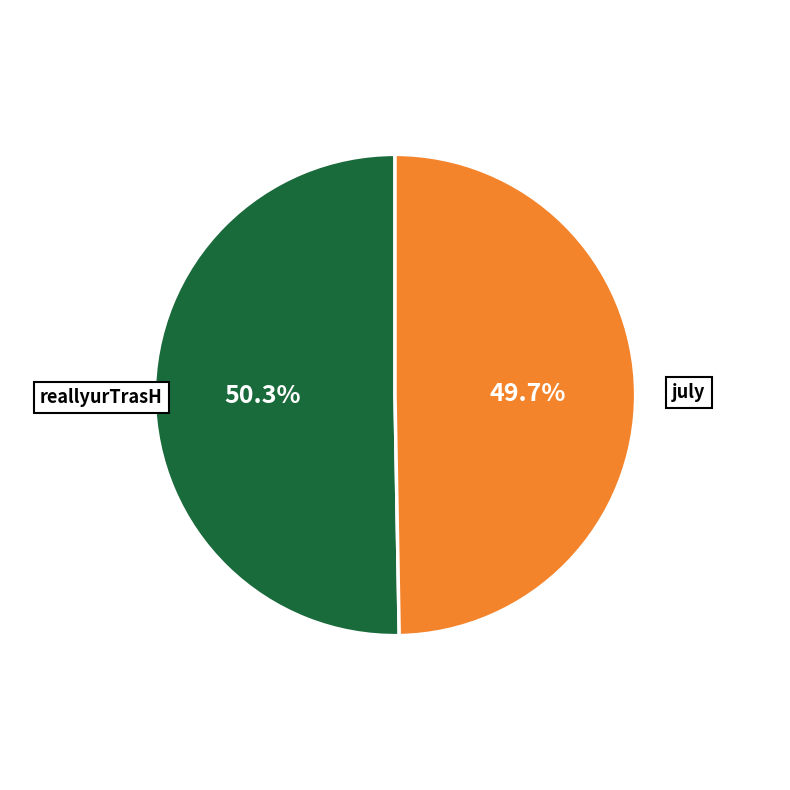

To the nearest percent, what is the difference between the largest and smallest slice percentages?

1%